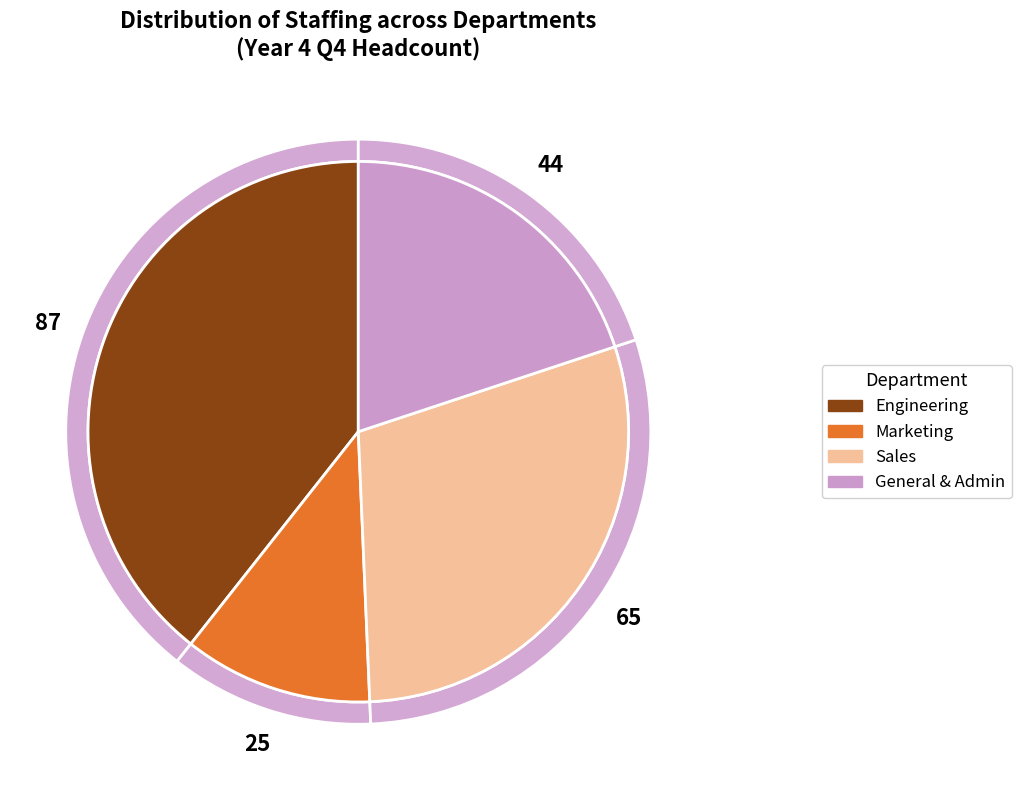

Does any single category account for the majority?

No